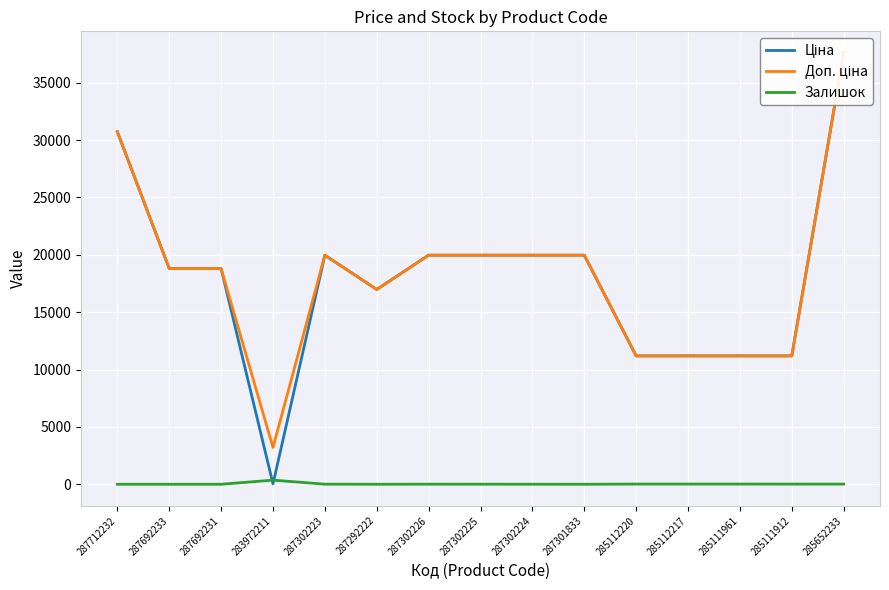

What is the label of the 14th point from the left?

285111912